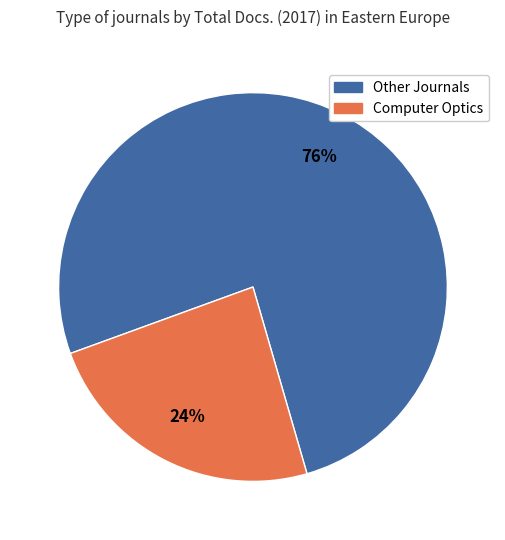

Is there any slice that represents more than half of the pie?

Yes